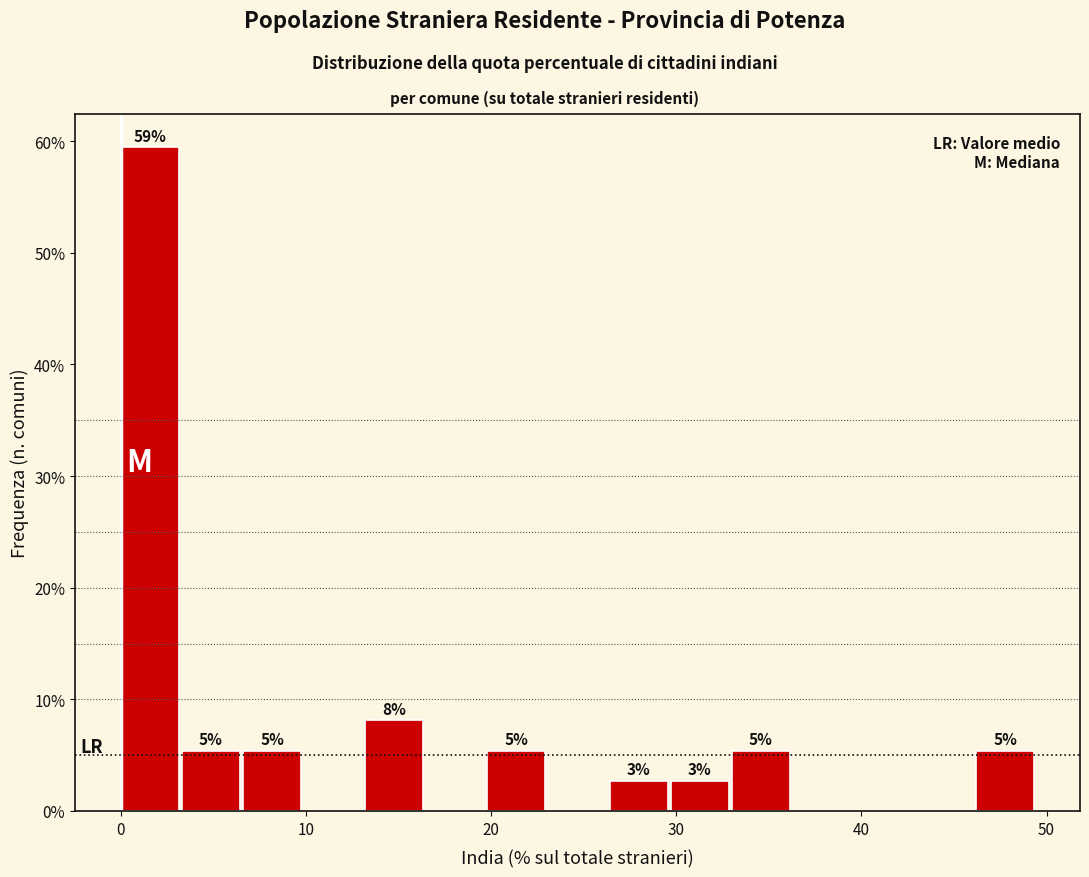

Read against the x-axis, roughly where is the centre of the tallest bar?

2